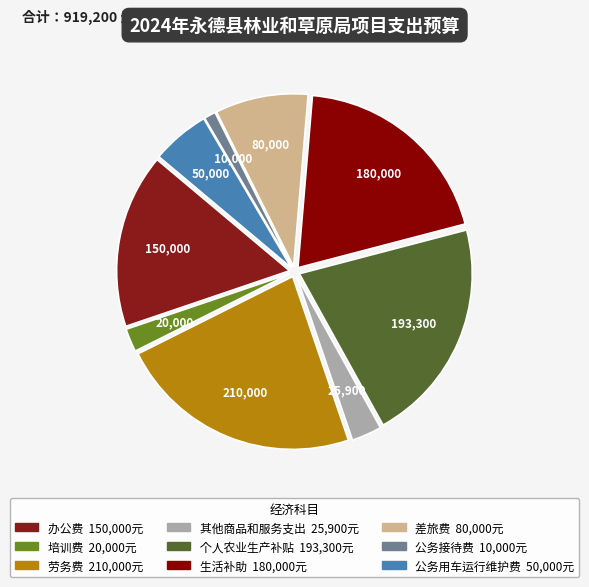

Is the sum of 办公费 and 培训费 greater than half?

No